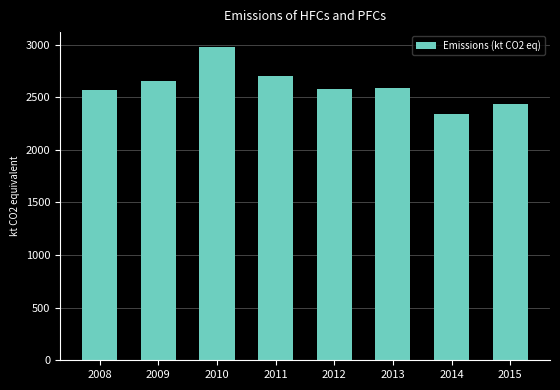

Which has a higher value, 2014 or 2013?

2013